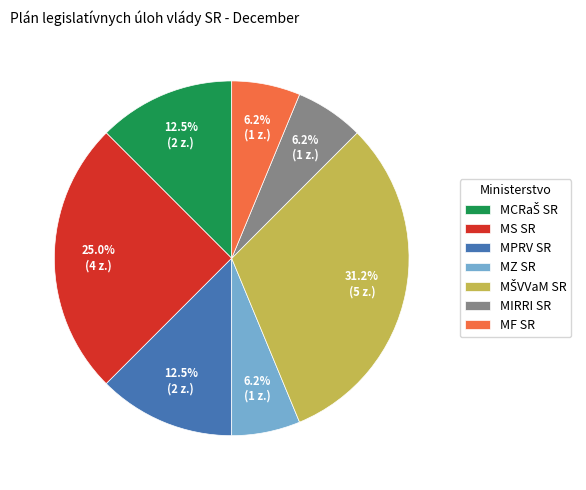

Combined, do MS SR and MZ SR account for over 50%?

No